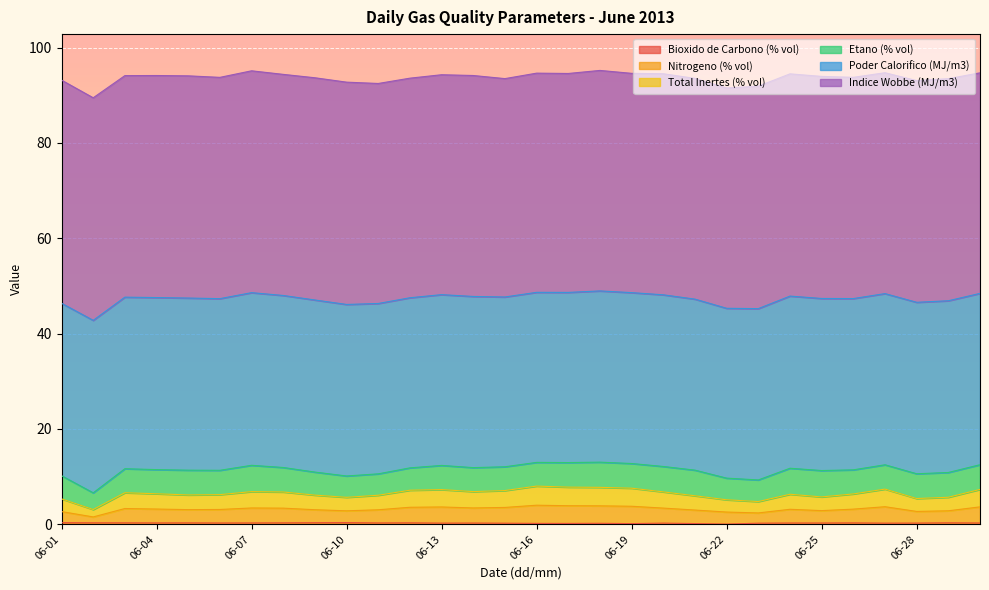

In Nitrogeno (% vol), how many points are lower than both neighbors (excluding endpoints)?

7